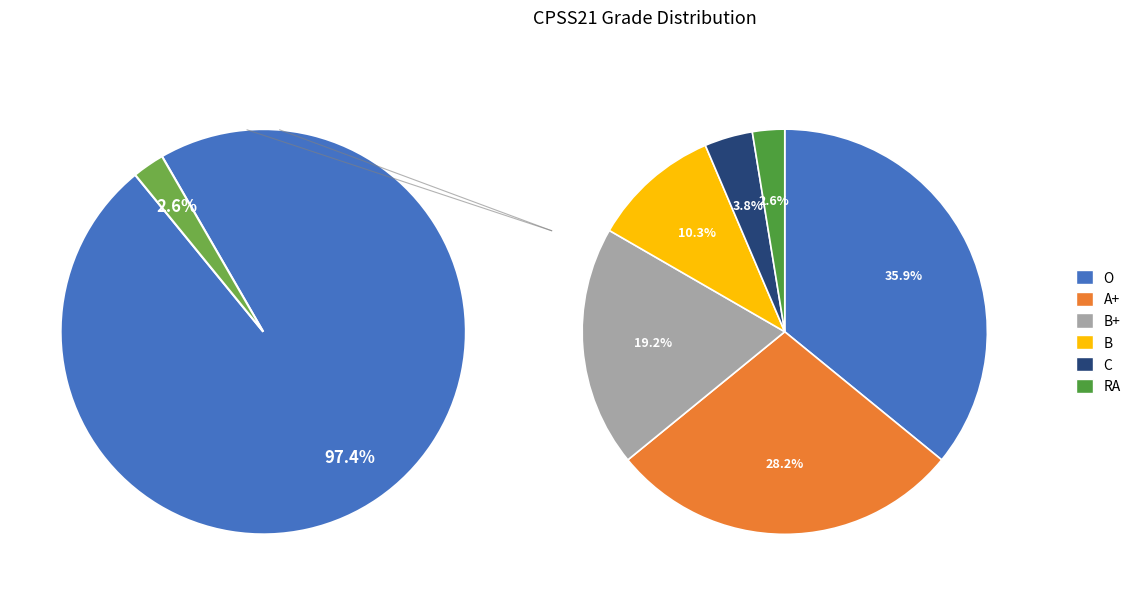

How many segments does this pie chart have?

6